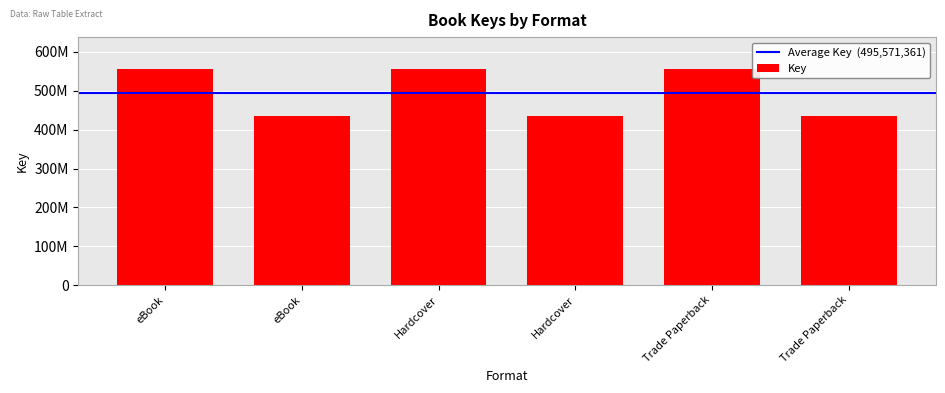

At which category does the chart reach its minimum across all series?

eBook